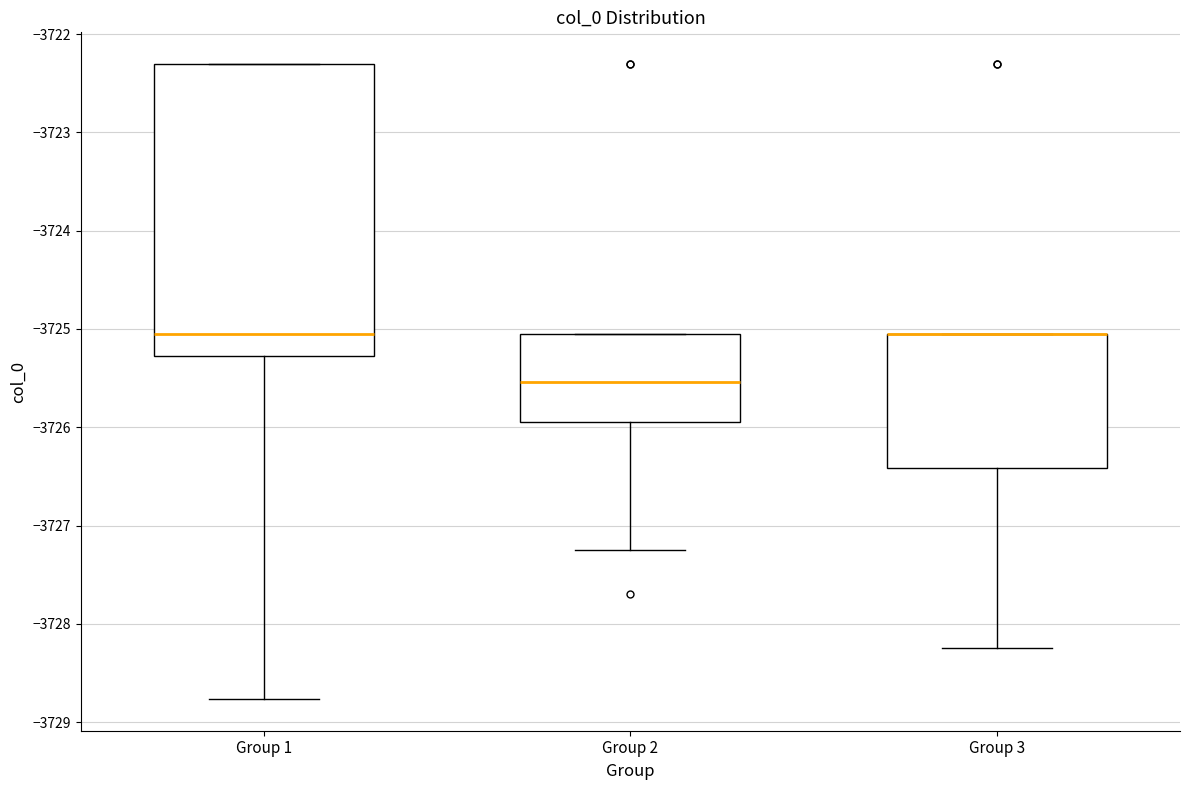

Reading left to right, transcribe this box plot: for each box, give where its median line is, the range the box spans, and where its two whiskers end, as read against the y-axis. The values are not printed on the chart, so give them approximately, as read against the axis.

Group 1: median -3725.0, box -3725.3 to -3722.3, whiskers -3728.8 to -3722.3
Group 2: median -3725.5, box -3725.9 to -3725.0, whiskers -3727.3 to -3725.0
Group 3: median -3725.0 (drawn on the box's upper edge), box -3726.4 to -3725.0, whiskers -3728.2 to -3725.0